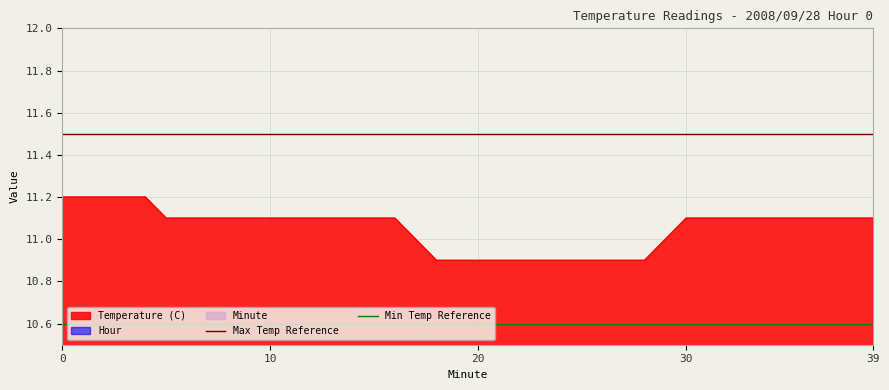

What is the highest value of the Max Temp Reference series?

11.5